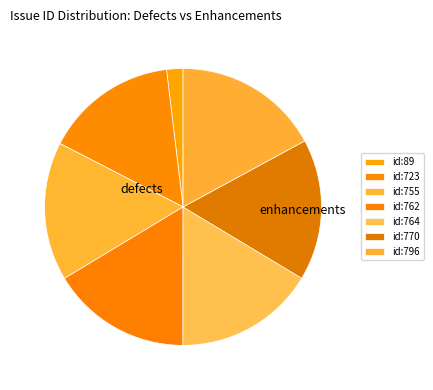

Count the number of slices in the pie.

7